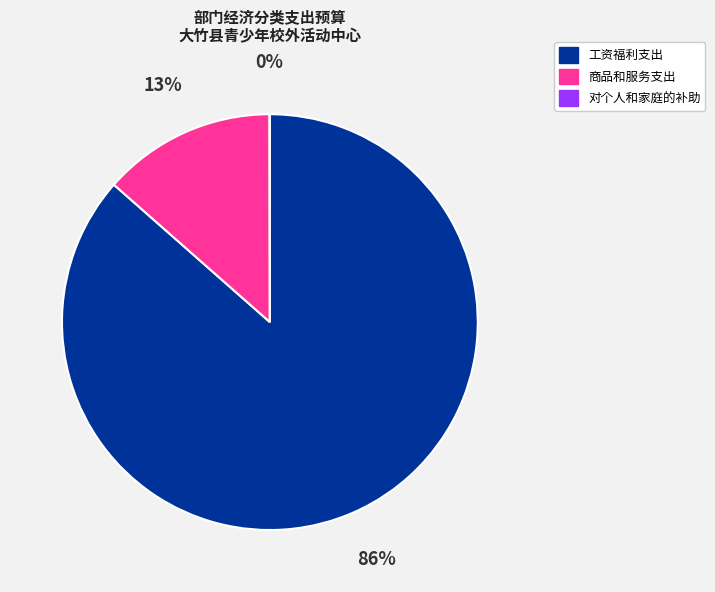

True or false: 商品和服务支出 accounts for 3% of the total.

False